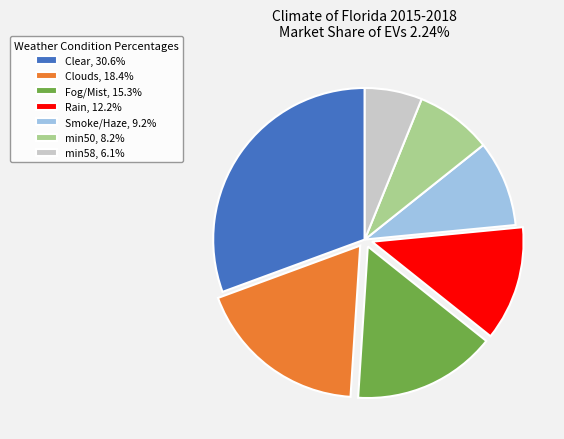

How many segments does this pie chart have?

7